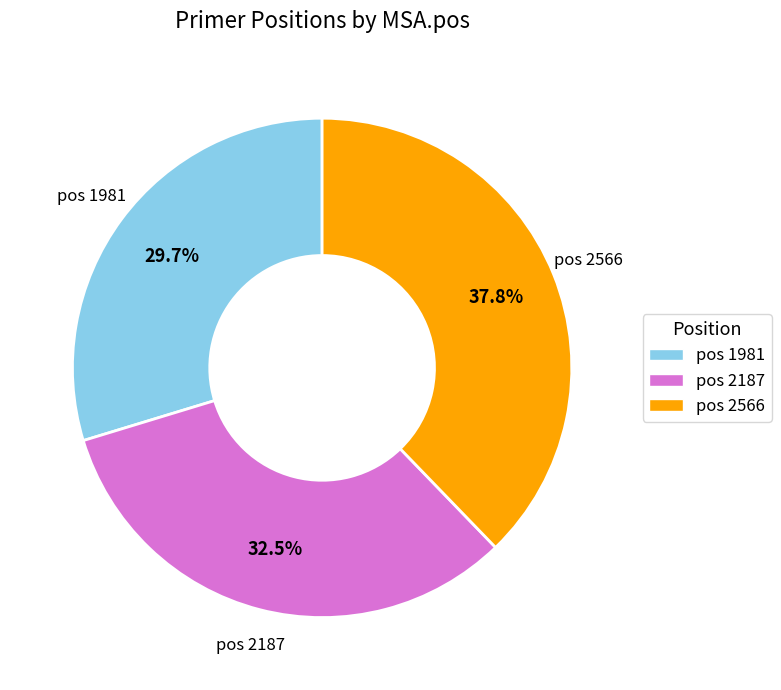

Approximately how many times larger is the value at pos 2566 compared to pos 1981?

1.3